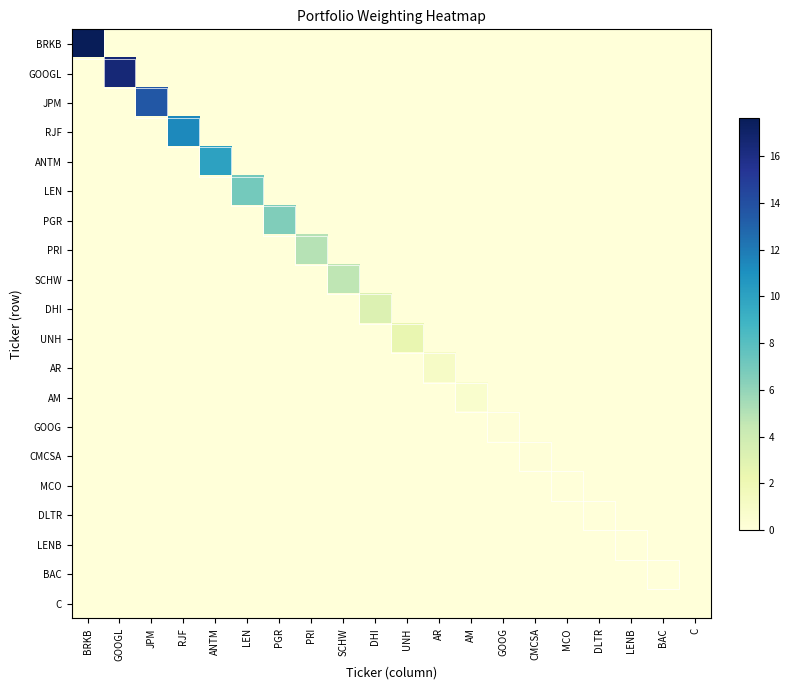

At how many categories does at least one series exceed 3?

10